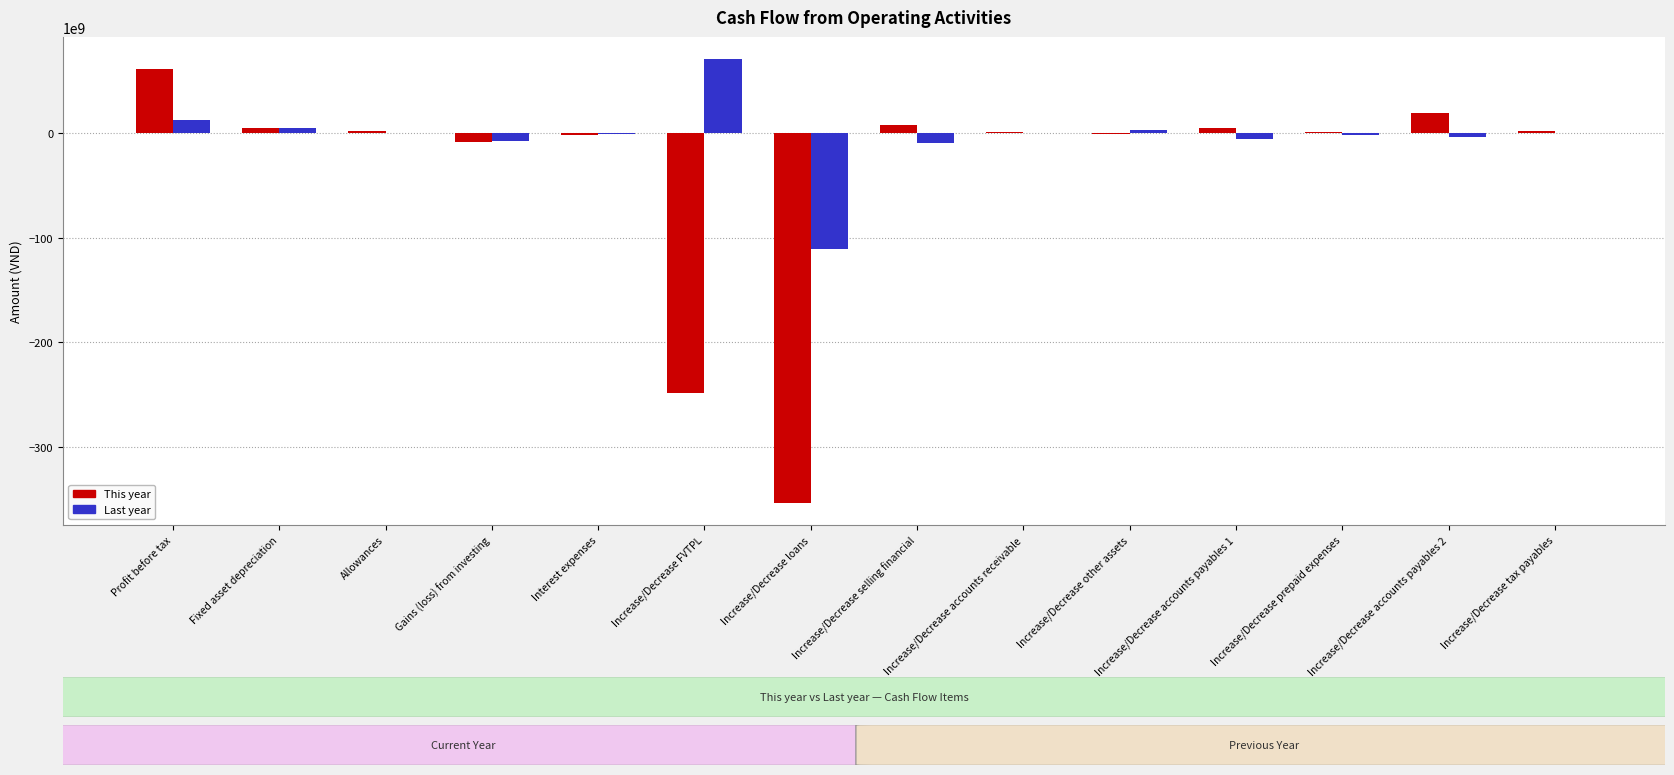

At which category is the sum across all series the highest?

Profit before tax